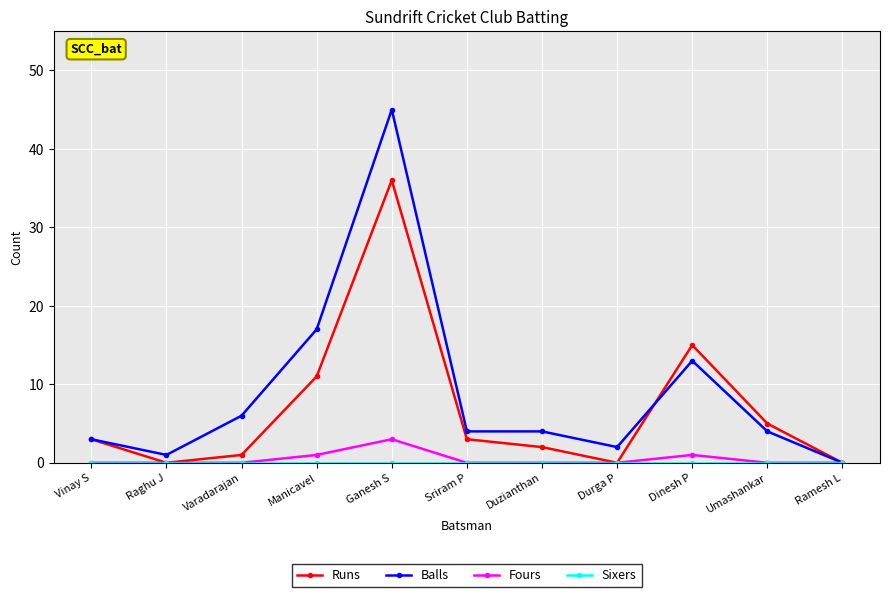

True or false: Fours has more than 1 points higher than both neighbors.

True